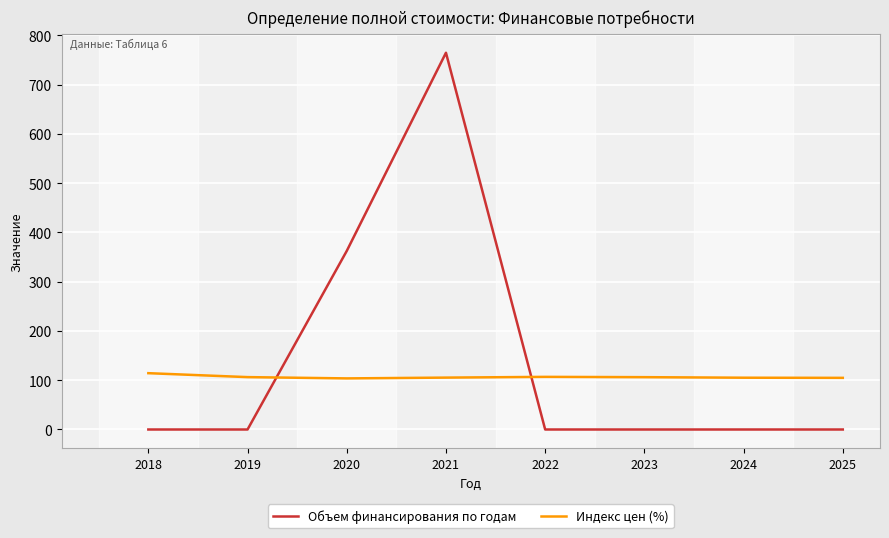

The value of Индекс цен (%) at 2021 is 105.3. True or false?

True